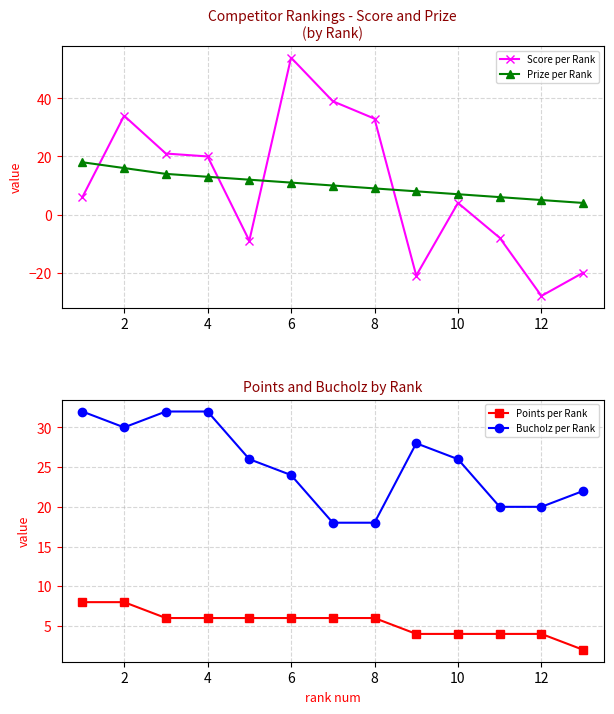

Reading right to left, extract all data points from this chart.

Score per Rank: -20	-28	-8	4	-21	33	39	54	-9	20	21	34	6
Prize per Rank: 4	5	6	7	8	9	10	11	12	13	14	16	18
Points per Rank: 2	4	4	4	4	6	6	6	6	6	6	8	8
Bucholz per Rank: 22	20	20	26	28	18	18	24	26	32	32	30	32